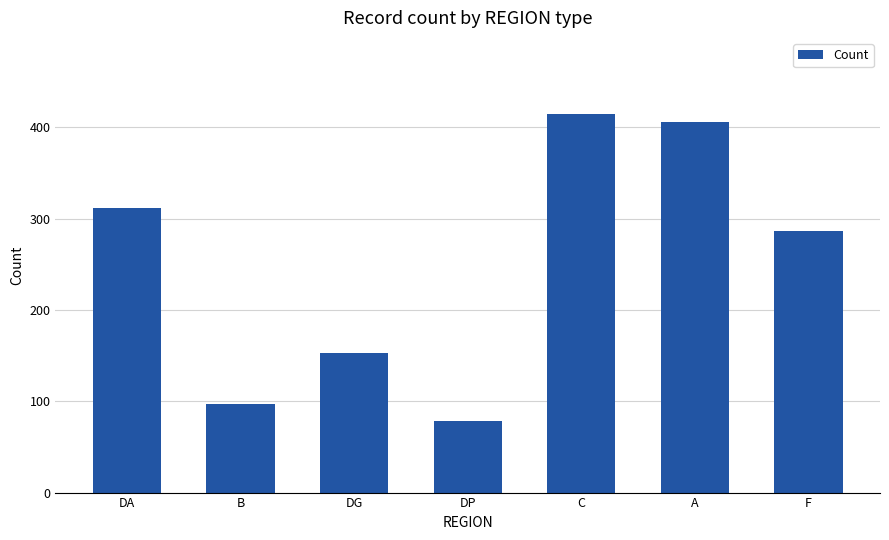

How many bars are there in total?

7